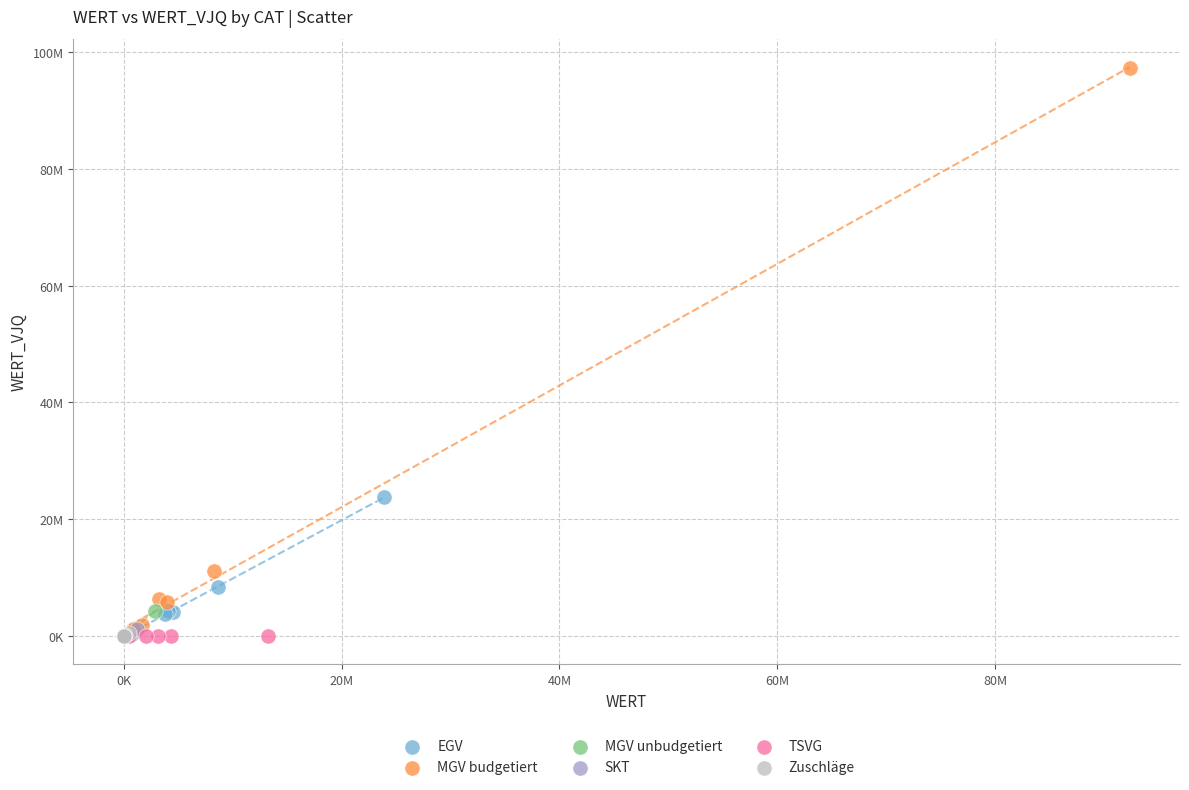

What are all the series names shown in the legend?

EGV, MGV budgetiert, MGV unbudgetiert, SKT, TSVG, Zuschläge